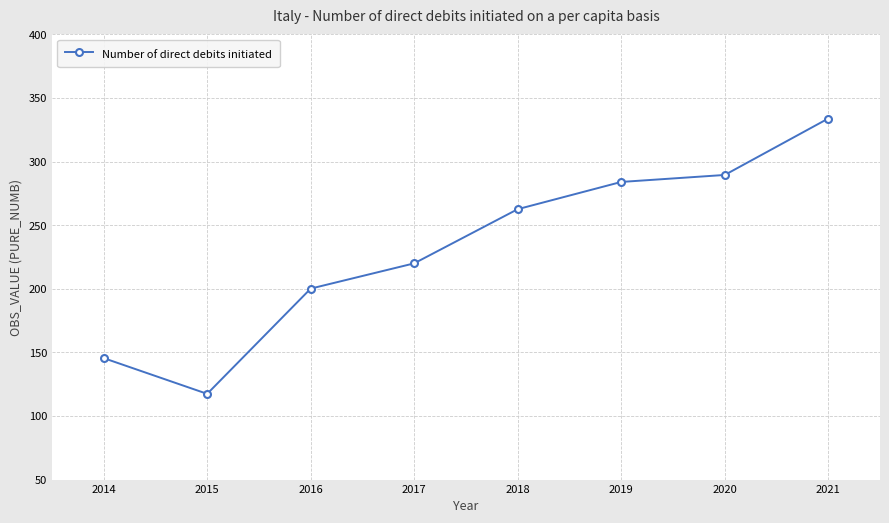

How many series are shown in this chart?

1